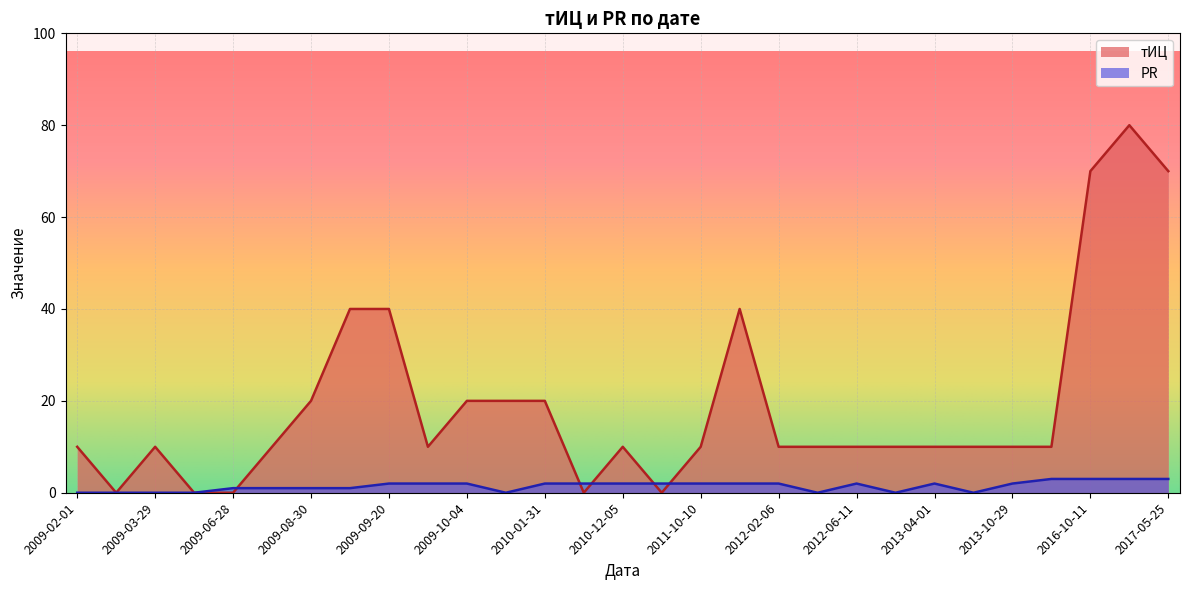

List the series in order of their overall mean, highest first.

тИЦ, PR